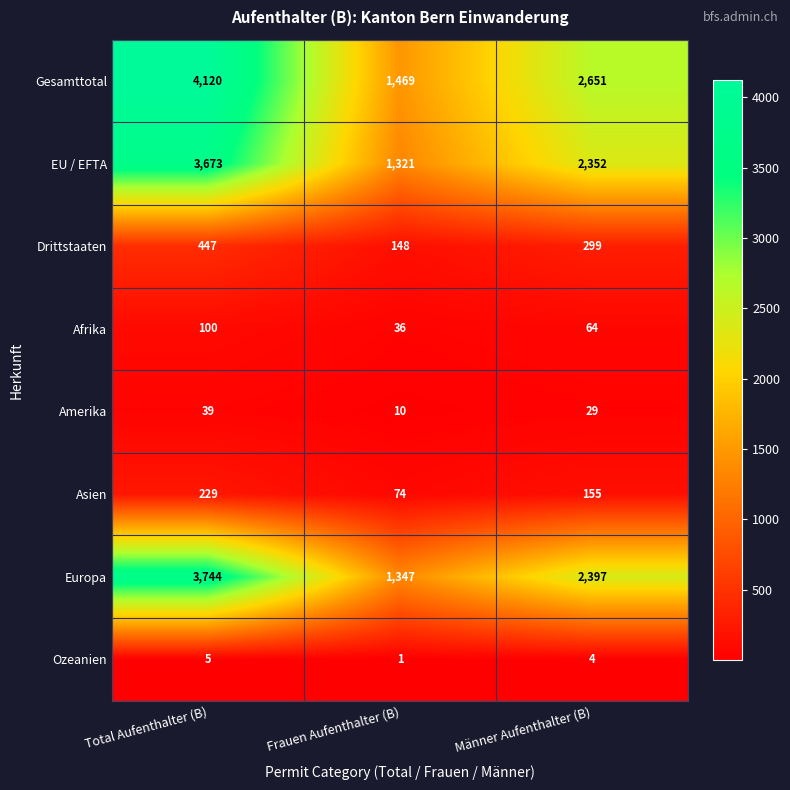

Between Total Aufenthalter (B) and Männer Aufenthalter (B), which series saw the biggest shift?

Gesamttotal